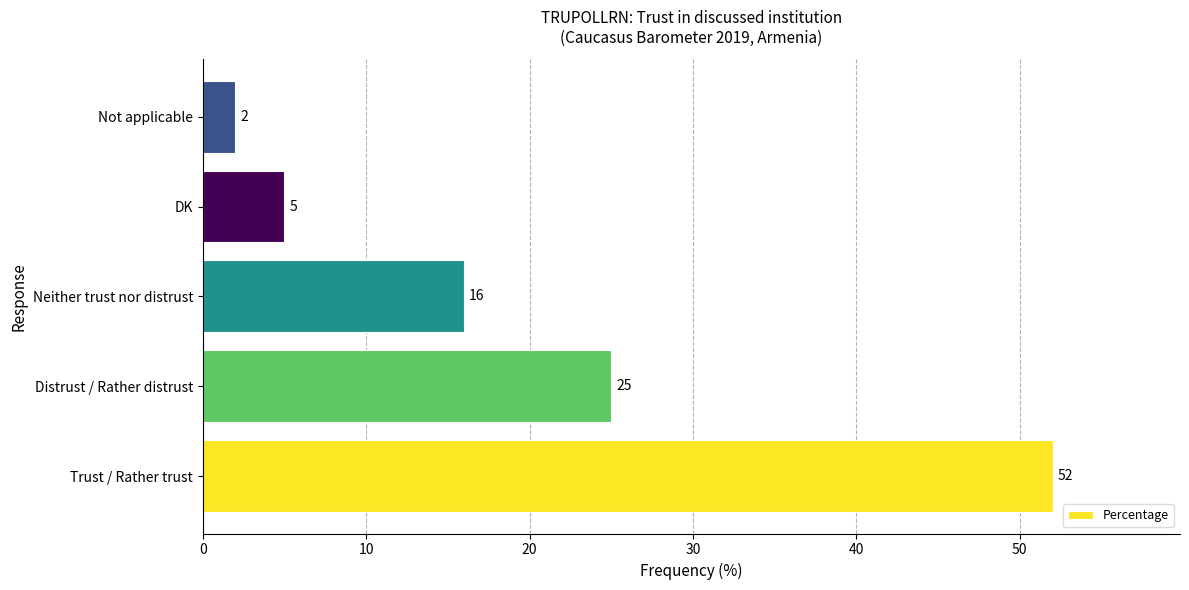

The chart shows a value of 8 at DK. True or false?

False